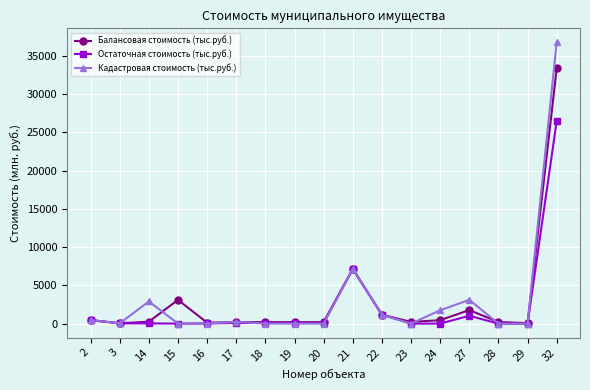

Where is the first local maximum for Кадастровая стоимость (тыс.руб.)?

14